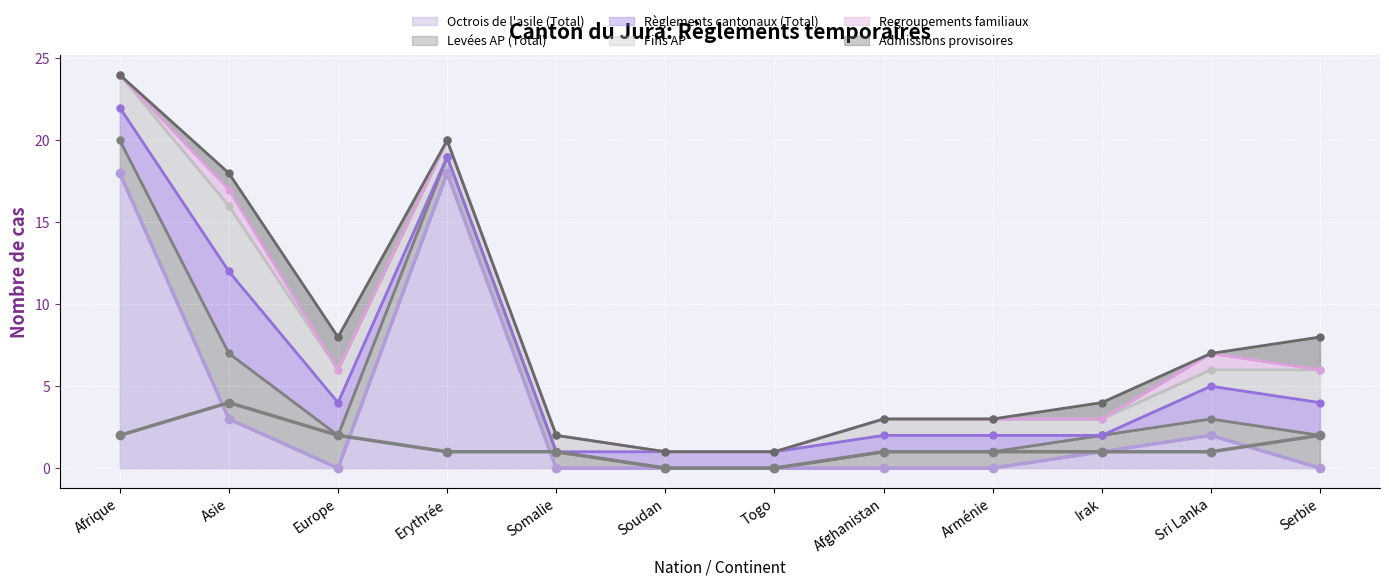

Reading left to right, transcribe all the data shown in this chart.

Octrois de l'asile (Total) (line): 18	3	0	18	0	0	0	0	0	1	2	0
Levées AP (Total) (line): 2	4	2	1	1	0	0	1	1	1	1	2